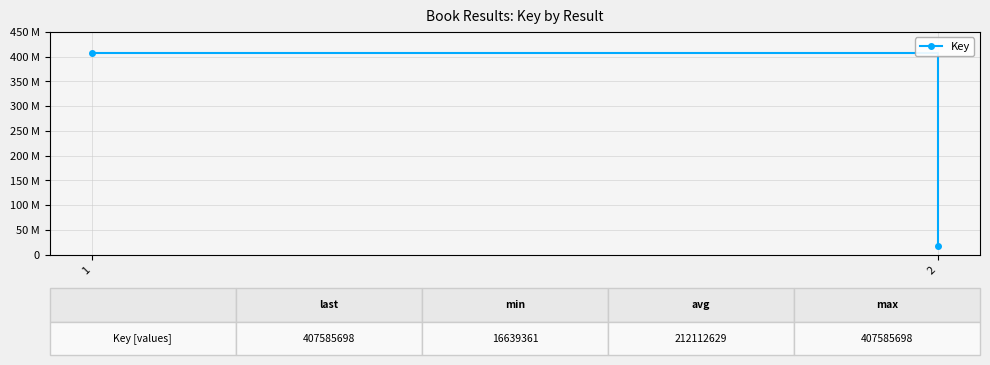

Approximately how many times larger is the value at 1 compared to 2?

24.5